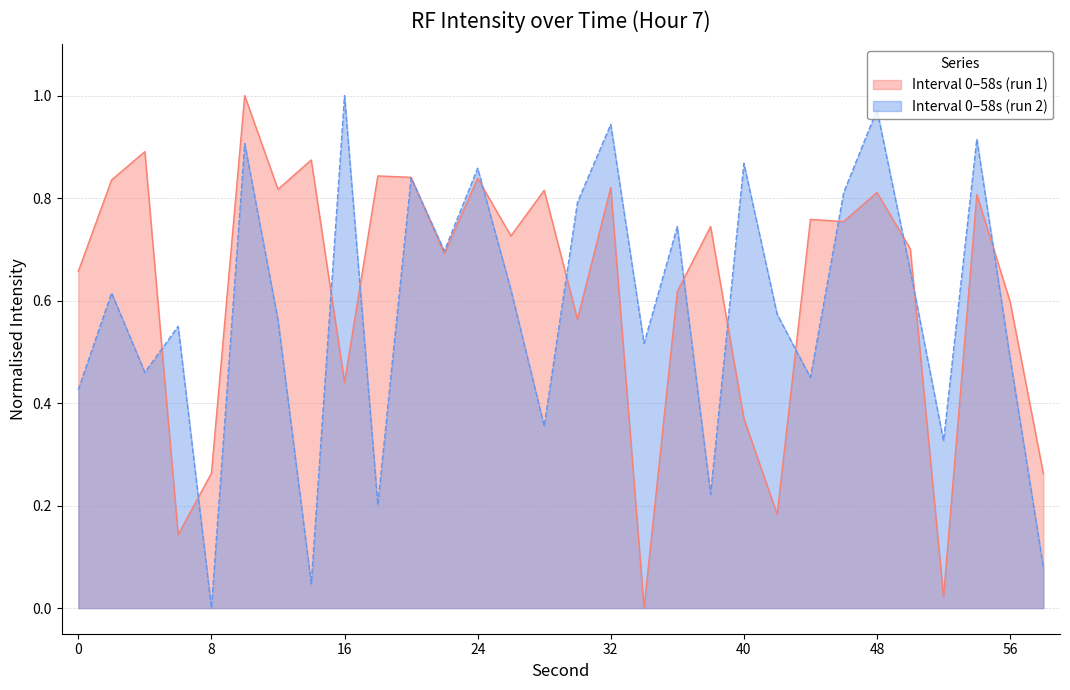

How many data points does each series have?

30